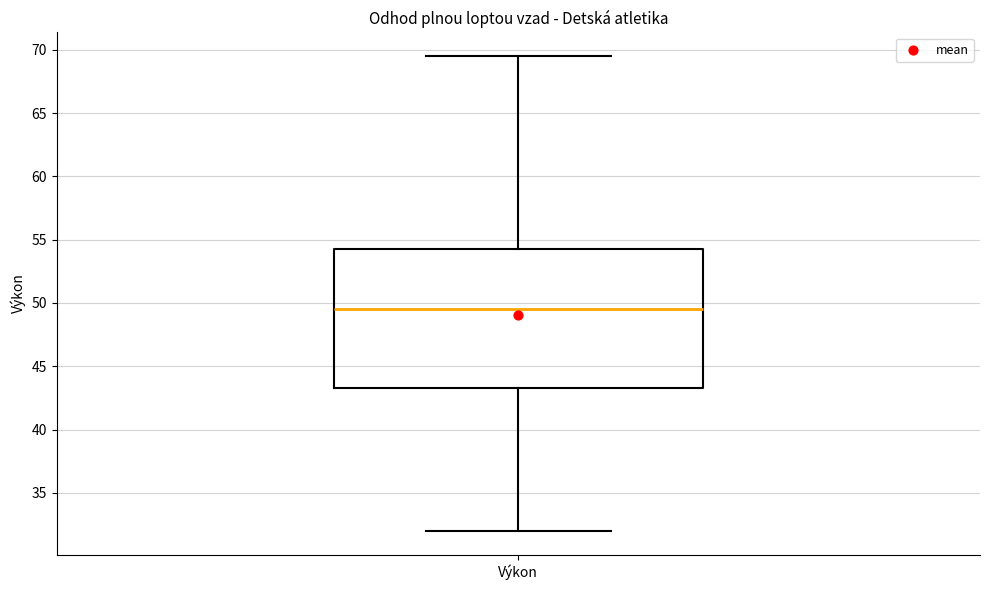

Transcribe this box plot: give where the median line is, the range the box spans, and where the two whiskers end, as read against the y-axis. The values are not printed on the chart, so give them approximately, as read against the axis.

median 49.5, box 43.5 to 54.5, whiskers 32.0 to 69.5